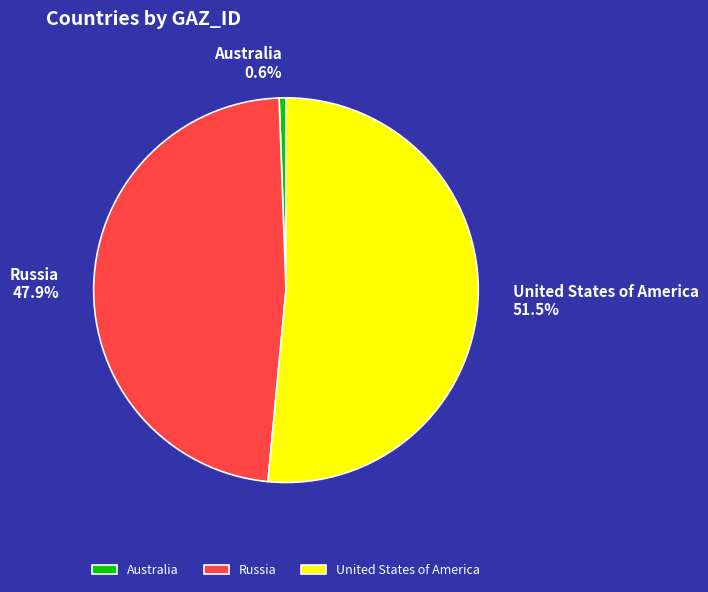

What percentage is the Russia slice, to the nearest percent?

48%